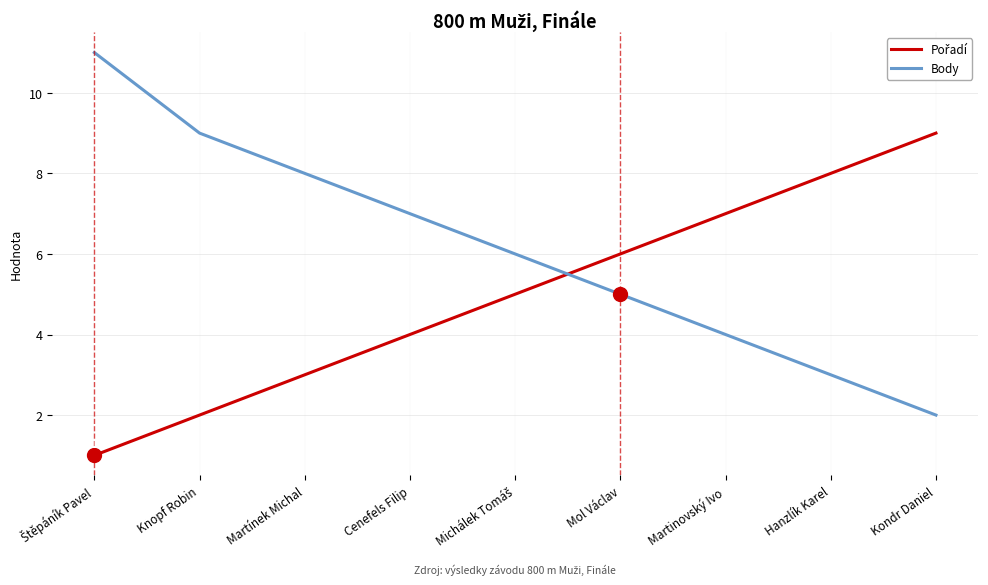

What is the difference between the Body values at Martínek Michal and Hanzlík Karel?

5